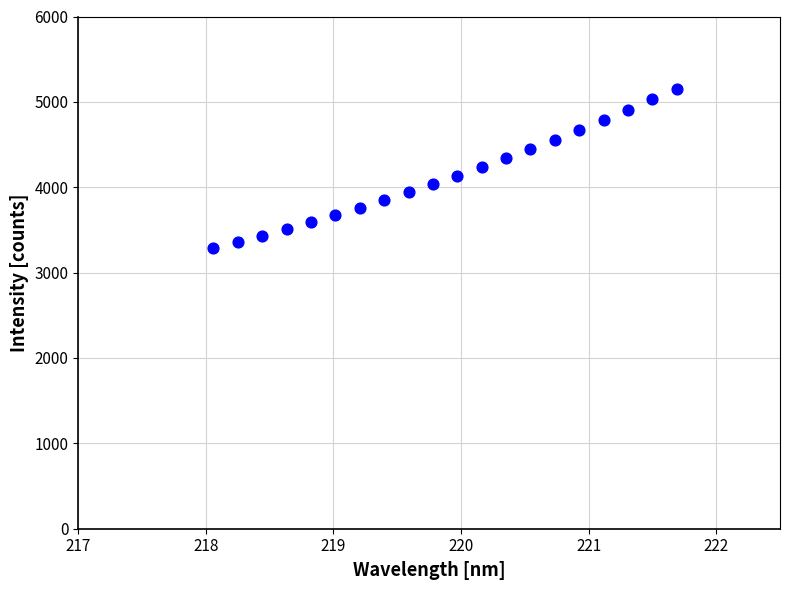

What is the range of Y values (max minus min)?

1862.5